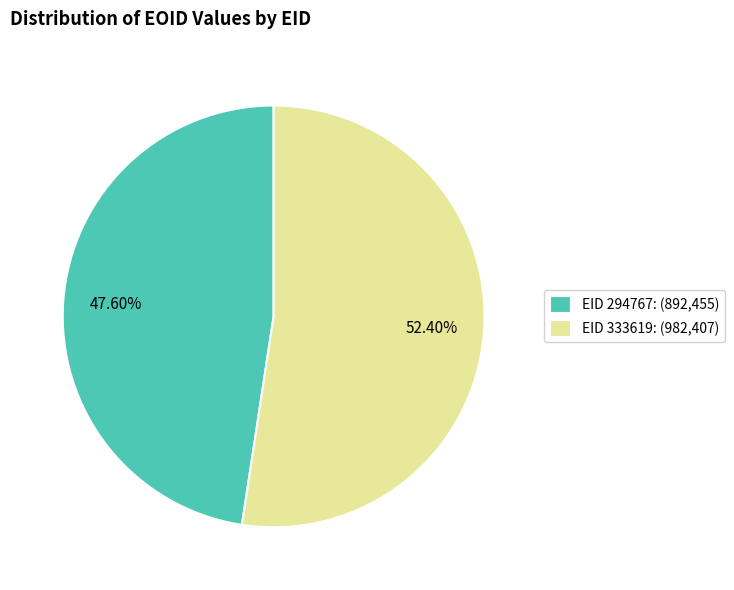

How many segments does this pie chart have?

2